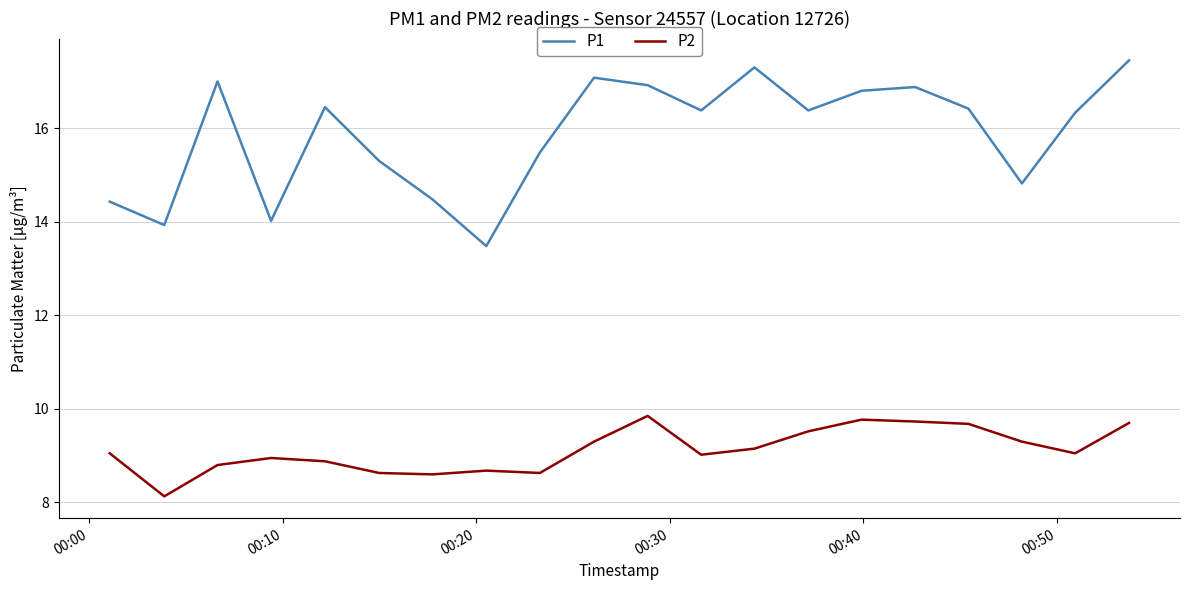

True or false: P1 and P2 intersect in this chart.

False